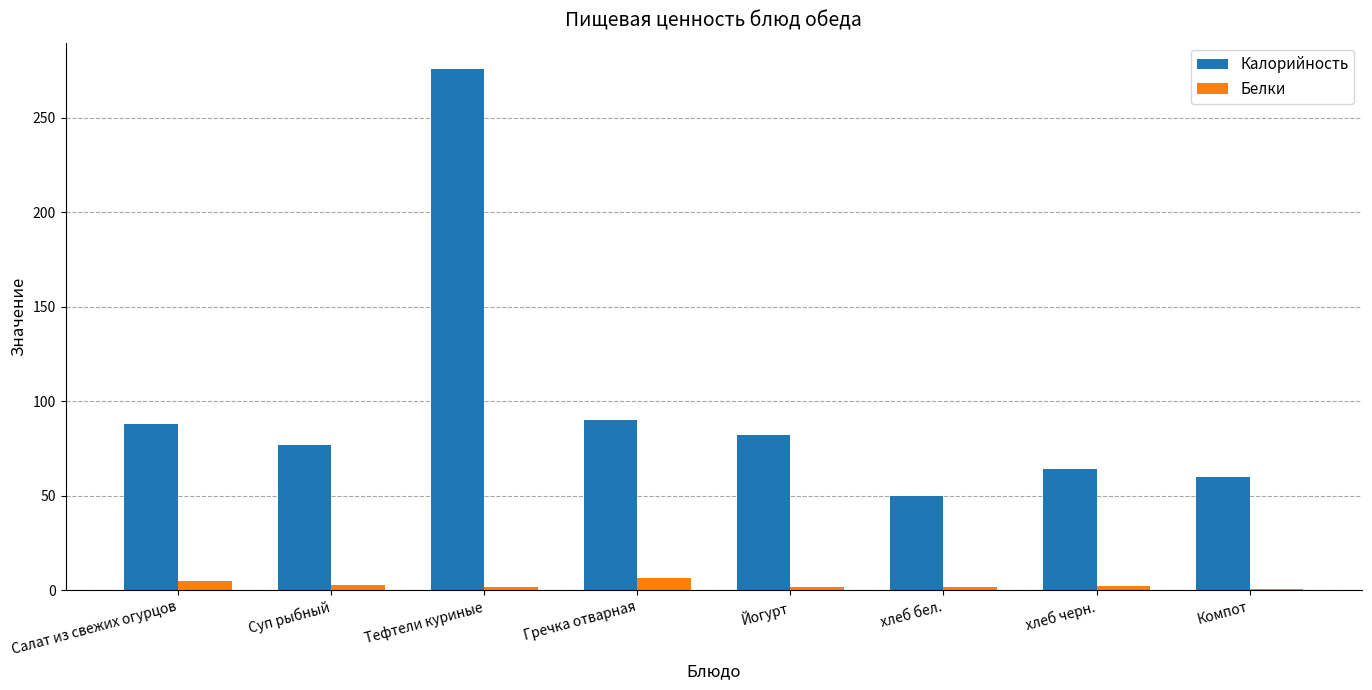

Which series has the largest range (max minus min)?

Калорийность